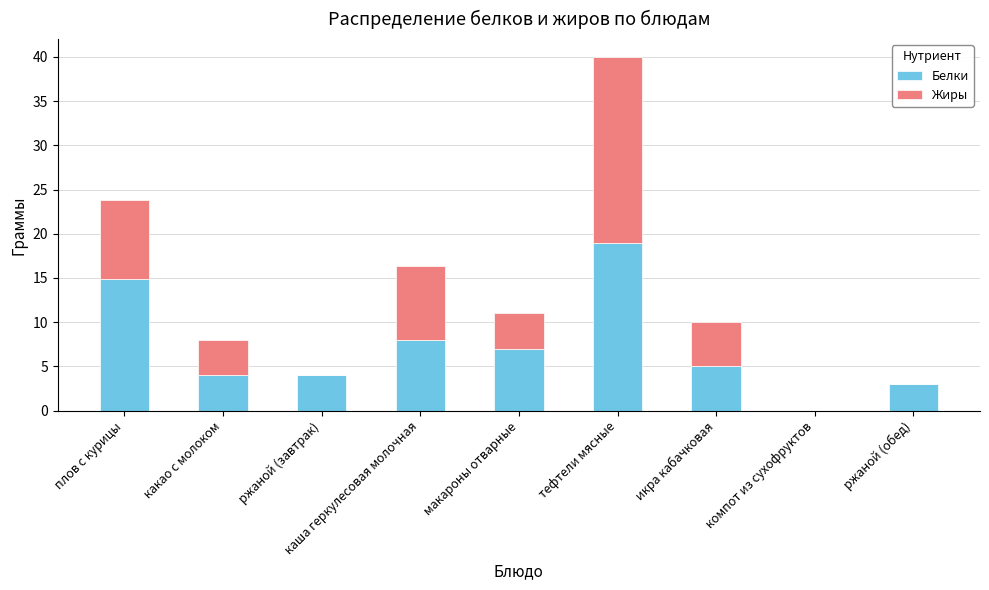

How many series are shown in this chart?

2